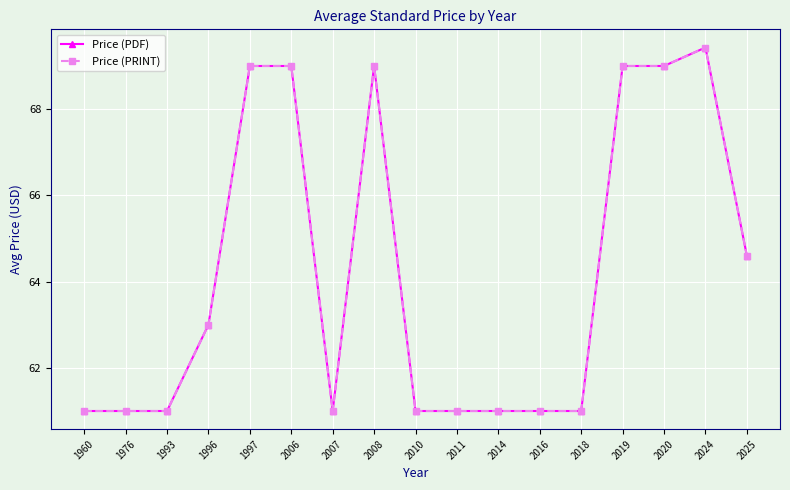

Does the chart have visible grid lines?

Yes